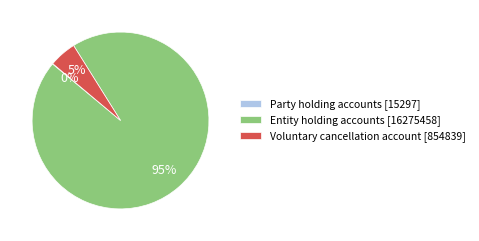

The Entity holding accounts [16275458] slice represents 99% of the pie. True or false?

False